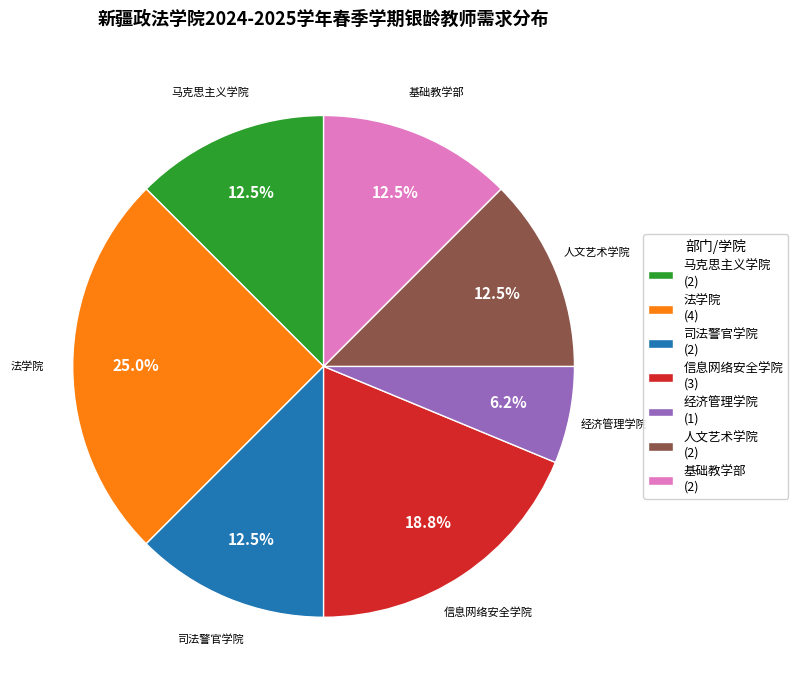

Approximately how many times larger is the value at 经济管理学院 compared to 人文艺术学院?

0.5